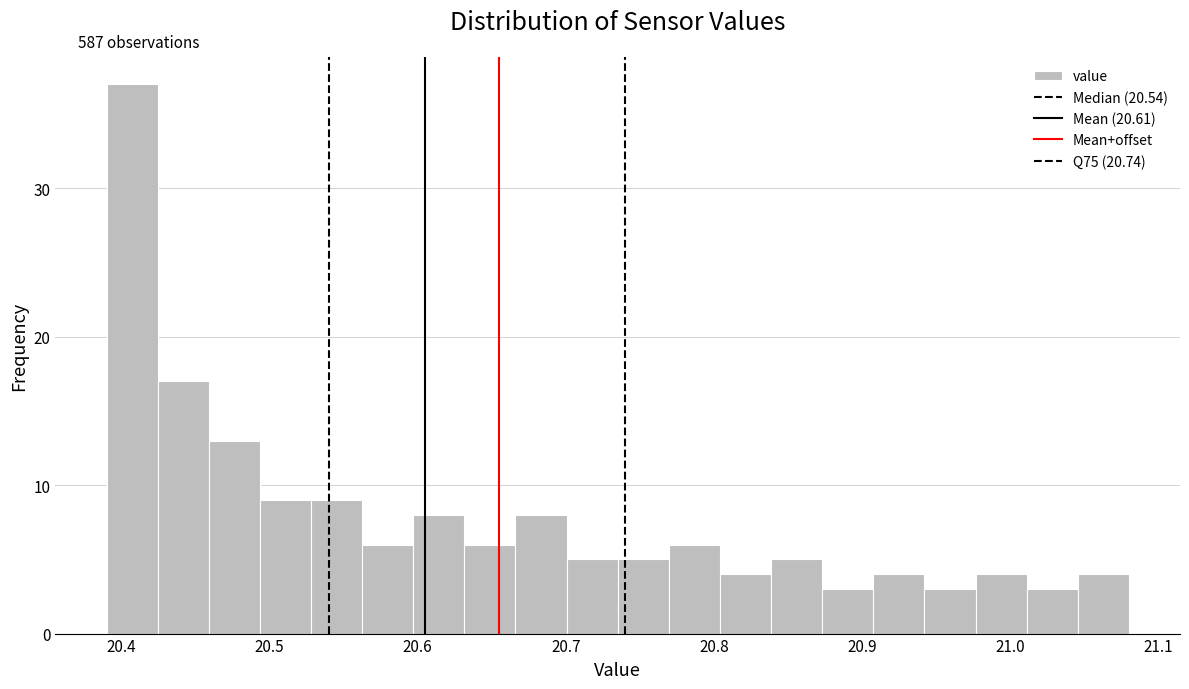

Read against the x-axis, roughly where is the centre of the tallest bar?

20.41